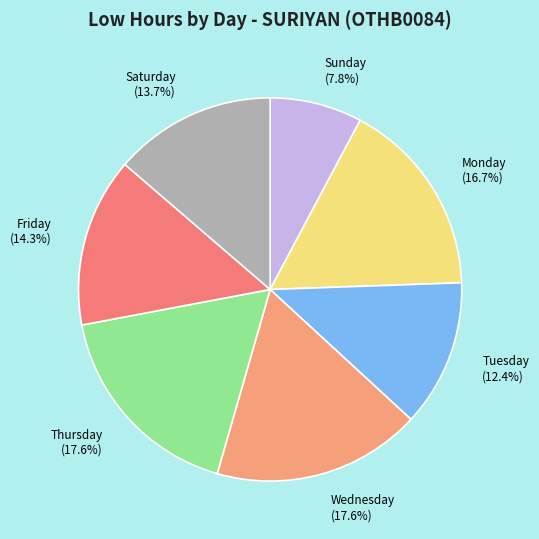

What is the smallest slice in the pie chart?

Sunday